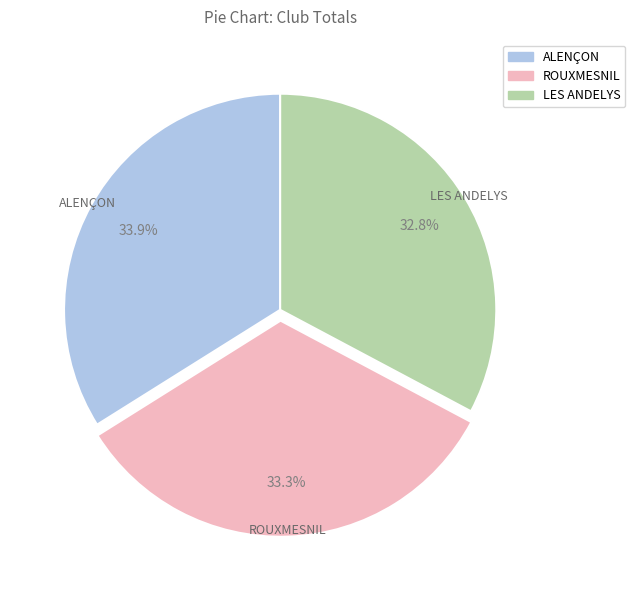

Between ROUXMESNIL and ALENÇON, which is larger?

ALENÇON